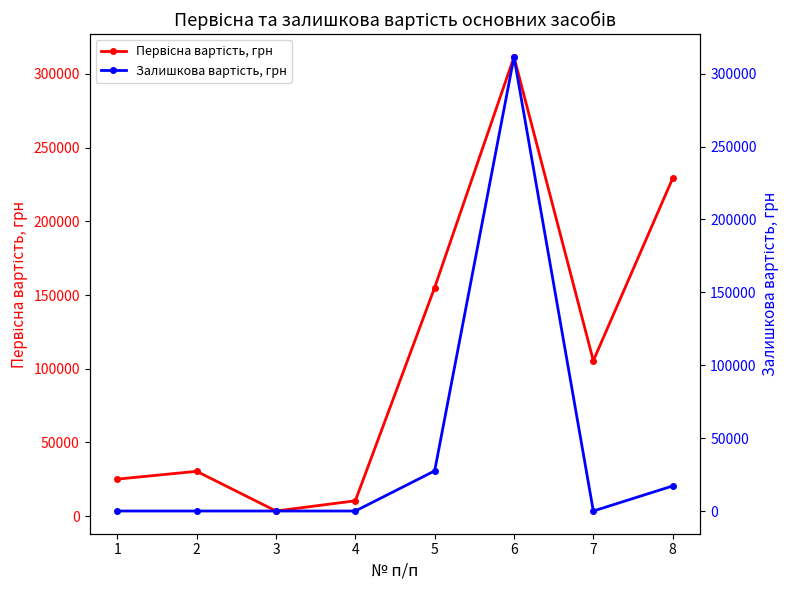

How many values in the Первісна вартість, грн series exceed 105440?

4